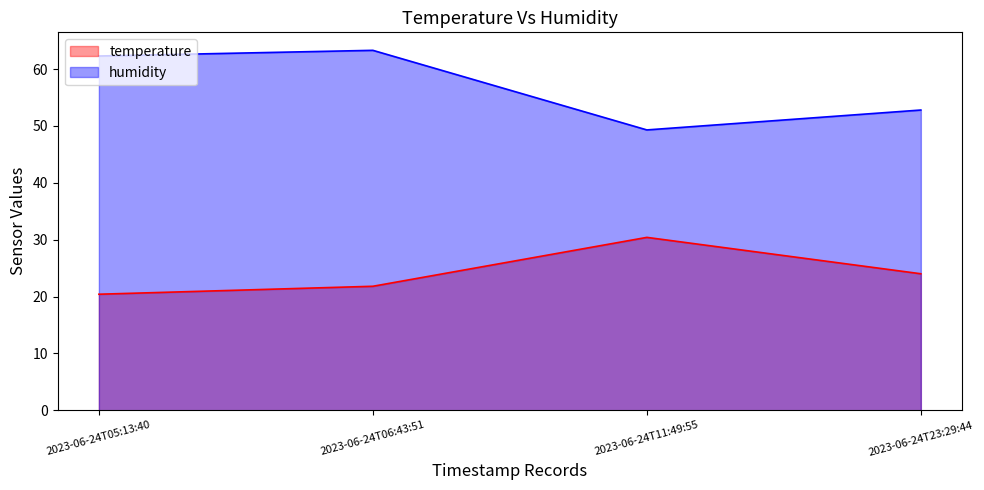

Which series has the largest range (max minus min)?

humidity